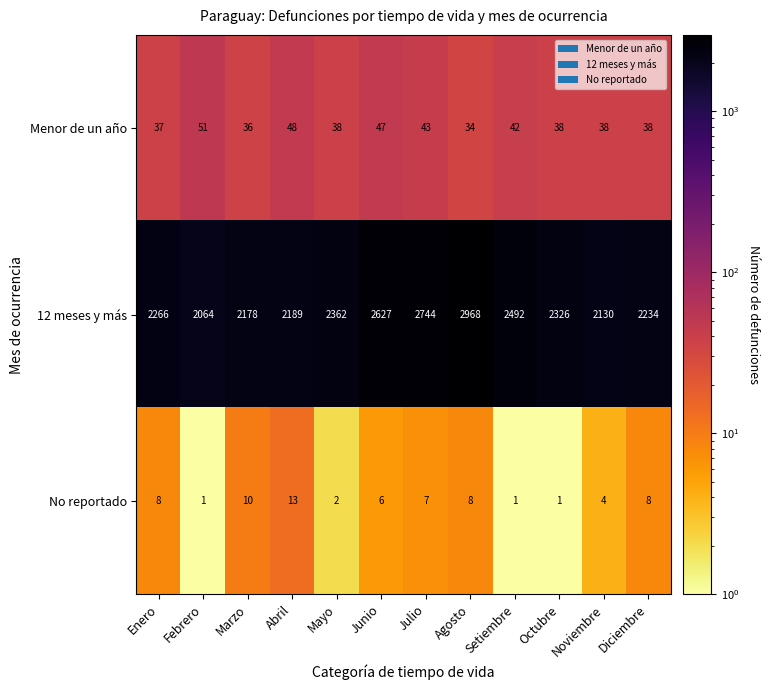

At which category is the sum across all series the highest?

Agosto